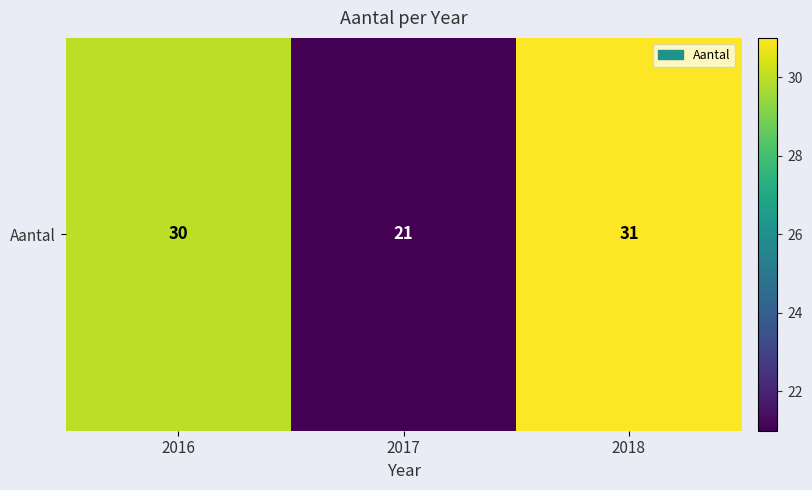

The chart shows a value of 37 at 2017. True or false?

False